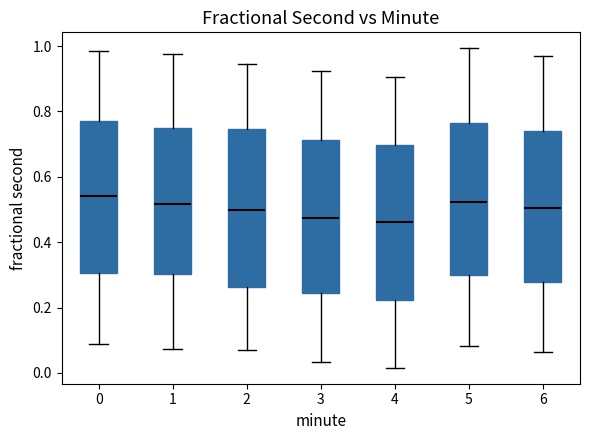

Reading left to right, transcribe this box plot: for each box, give where its median line is, the range the box spans, and where its two whiskers end, as read against the y-axis. The values are not printed on the chart, so give them approximately, as read against the axis.

0: median 0.54, box 0.30 to 0.78, whiskers 0.08 to 0.98
1: median 0.52, box 0.30 to 0.76, whiskers 0.08 to 0.98
2: median 0.50, box 0.26 to 0.74, whiskers 0.06 to 0.94
3: median 0.48, box 0.24 to 0.72, whiskers 0.04 to 0.92
4: median 0.46, box 0.22 to 0.70, whiskers 0.02 to 0.90
5: median 0.52, box 0.30 to 0.76, whiskers 0.08 to 1.00
6: median 0.50, box 0.28 to 0.74, whiskers 0.06 to 0.98